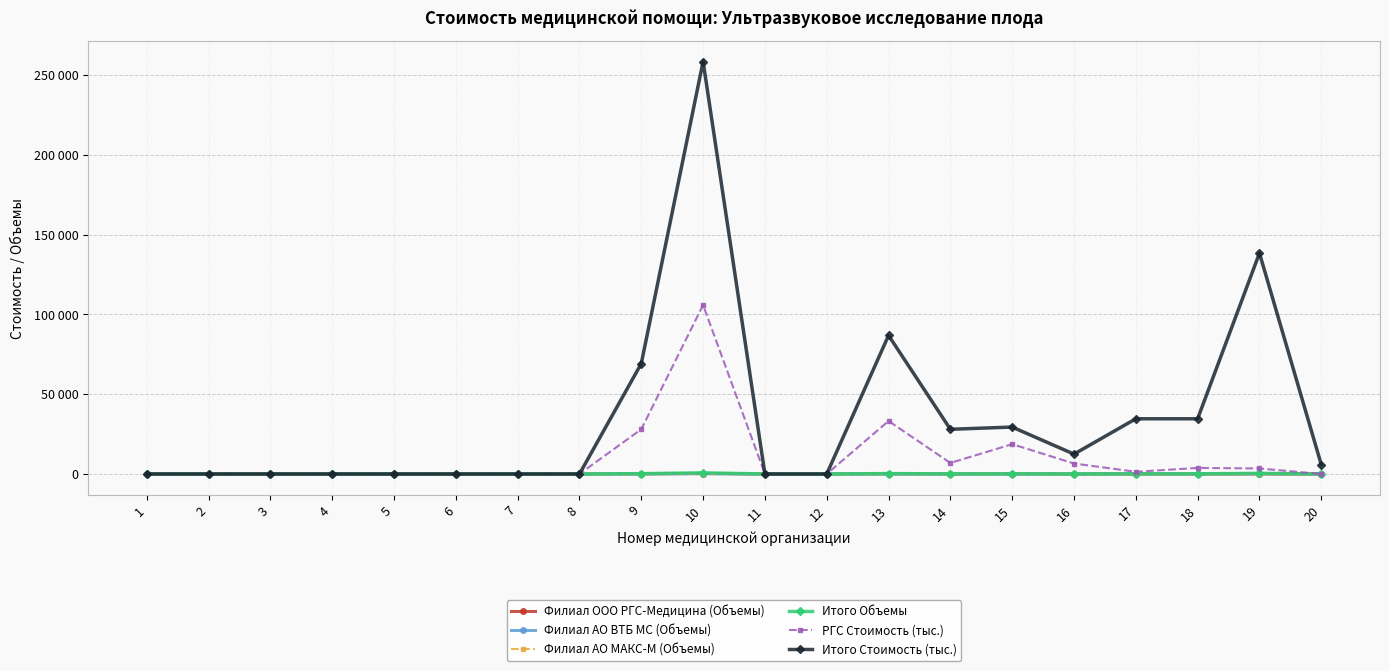

Between 11 and 17, which series saw the biggest shift?

Итого Стоимость (тыс.)